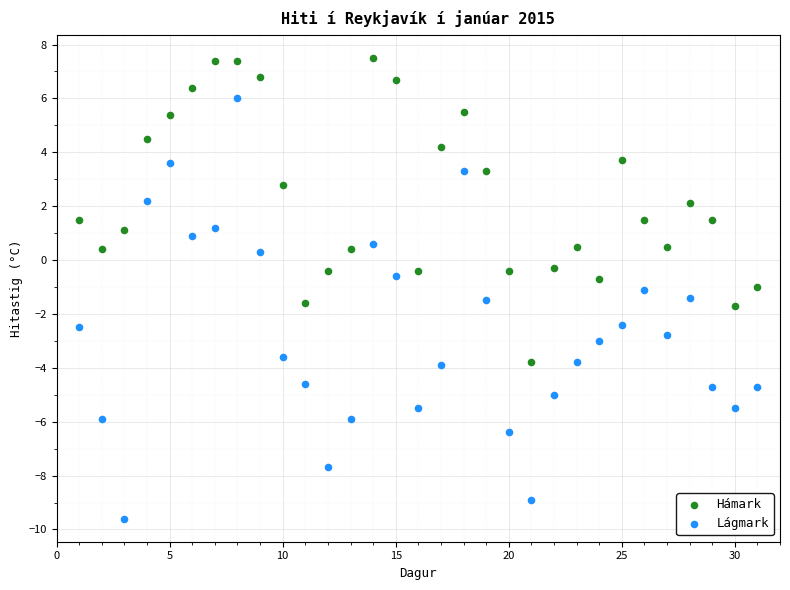

Which series has the widest spread of Y values?

Lágmark